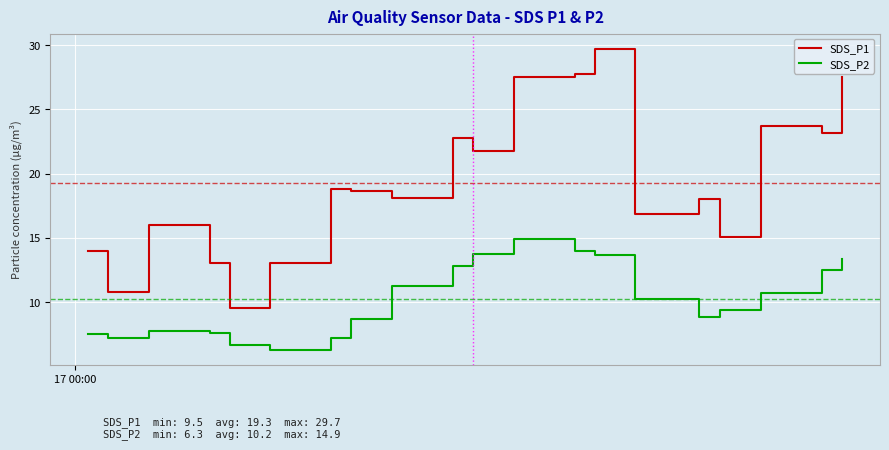

Which series has the largest total across all categories?

SDS_P1